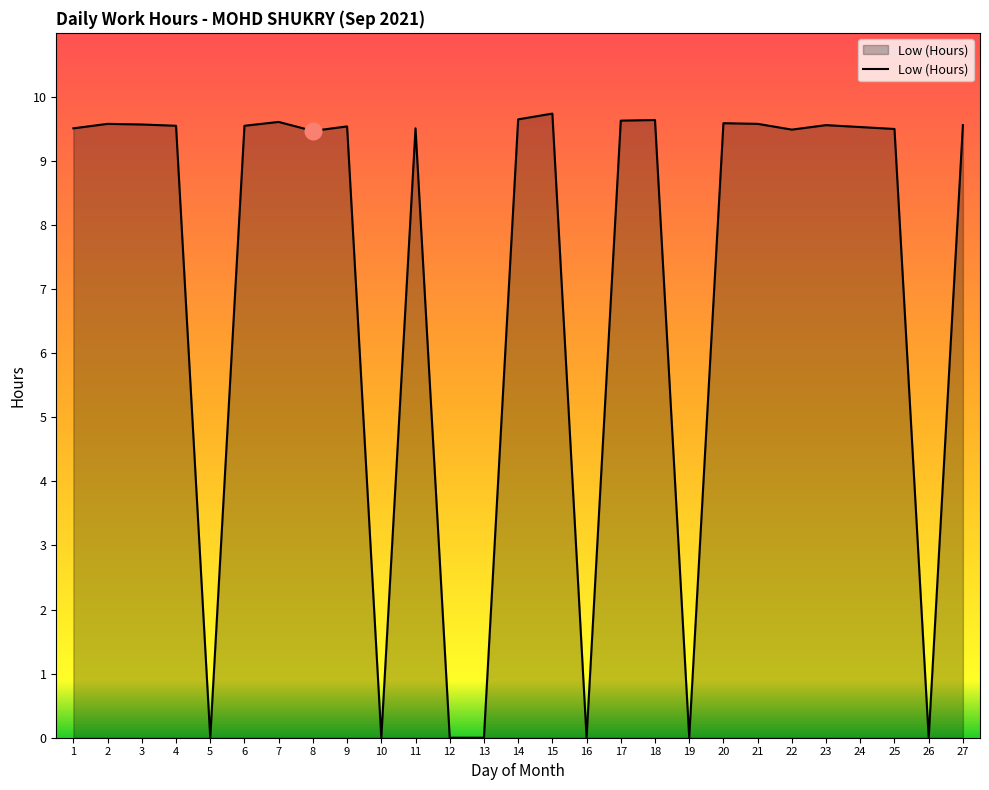

The value at 23 is 16.2. True or false?

False